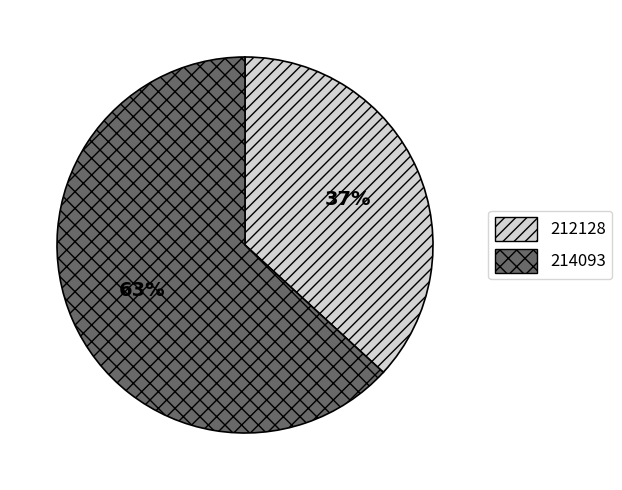

The 214093 slice represents 63% of the pie. True or false?

True